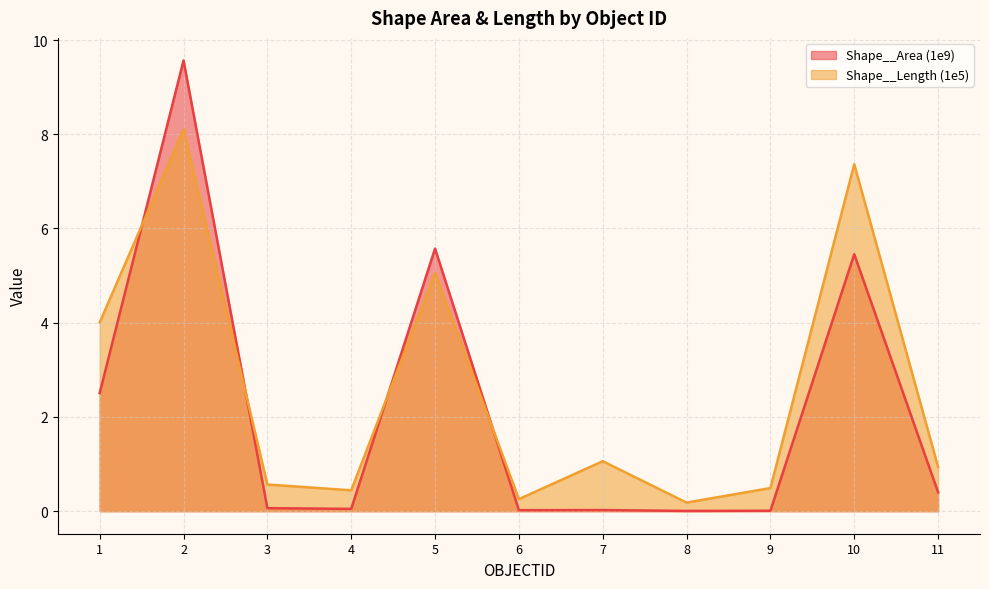

What is the average value of the Shape__Length (1e5) series?

2.6